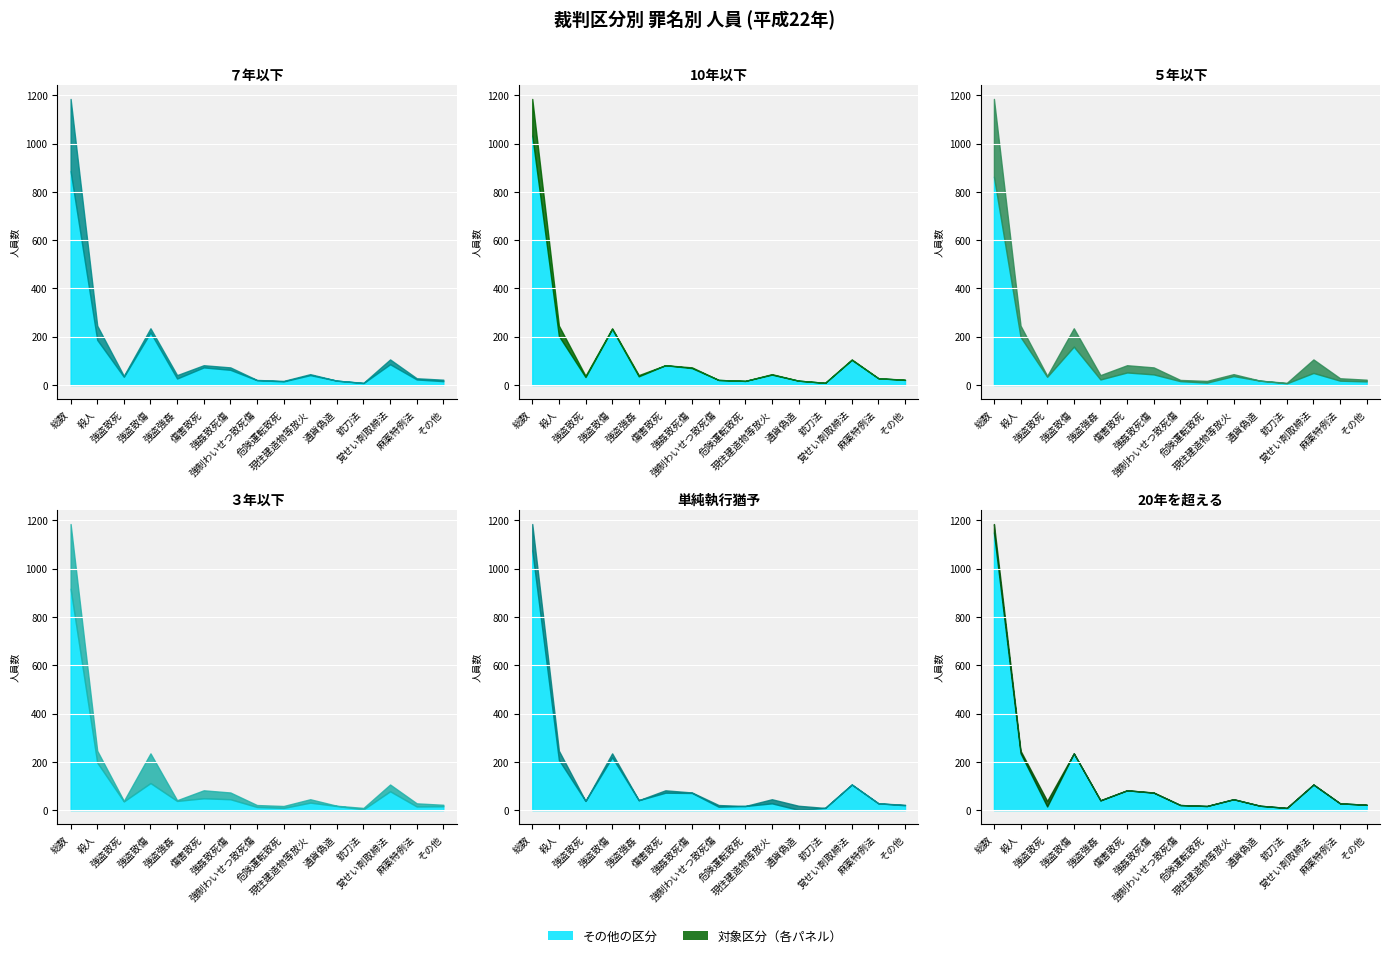

At how many categories does at least one series exceed 5?

15